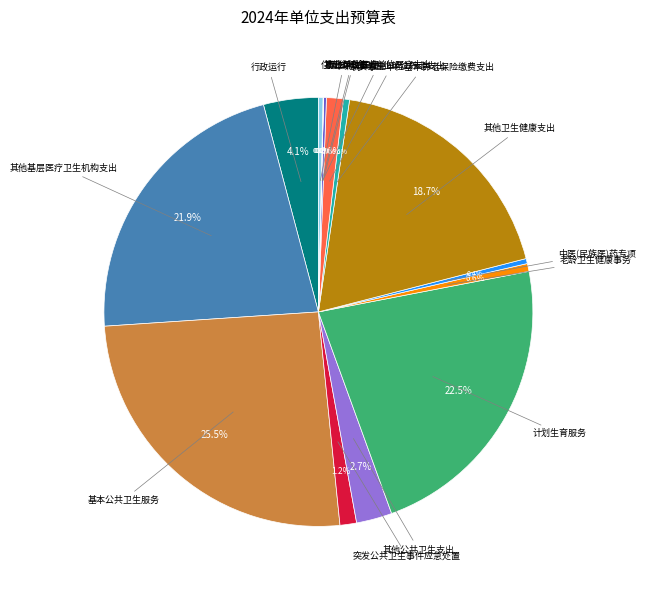

Is there any slice that represents more than half of the pie?

No